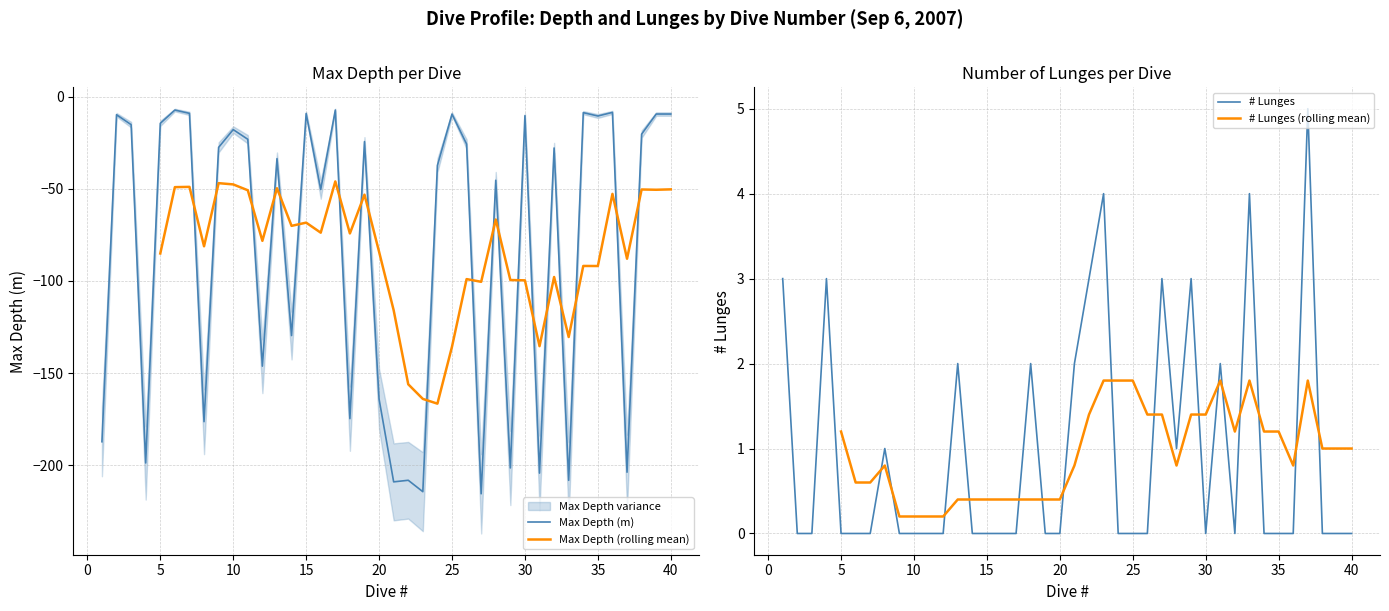

True or false: Max Depth and # Lunges intersect in this chart.

False